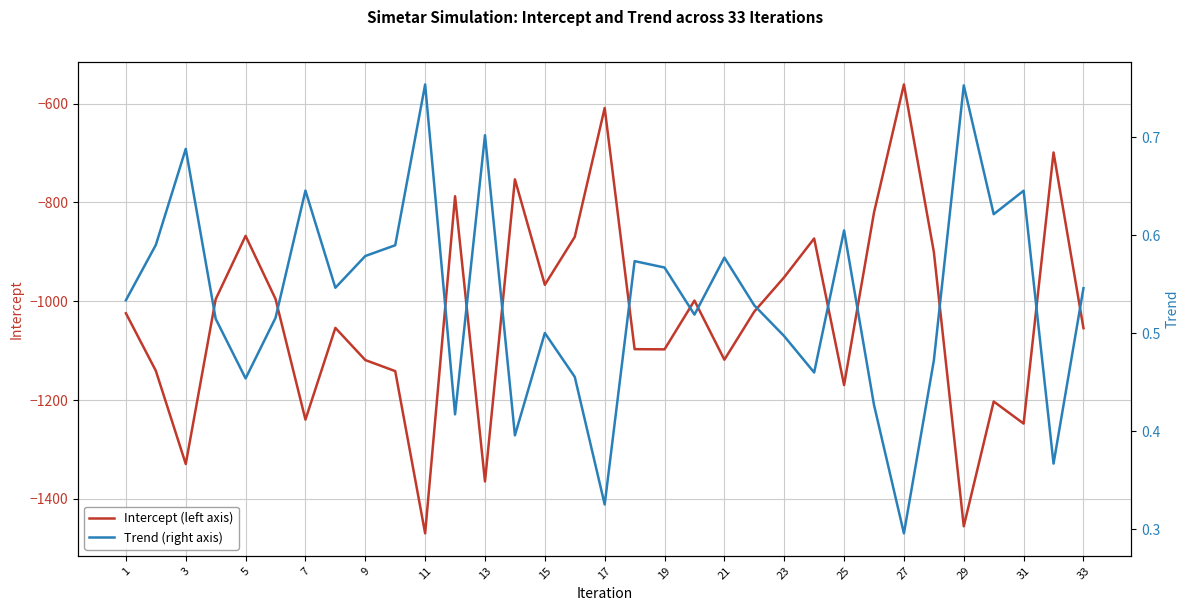

How many Trend (right axis) values are between 0 and 1?

33